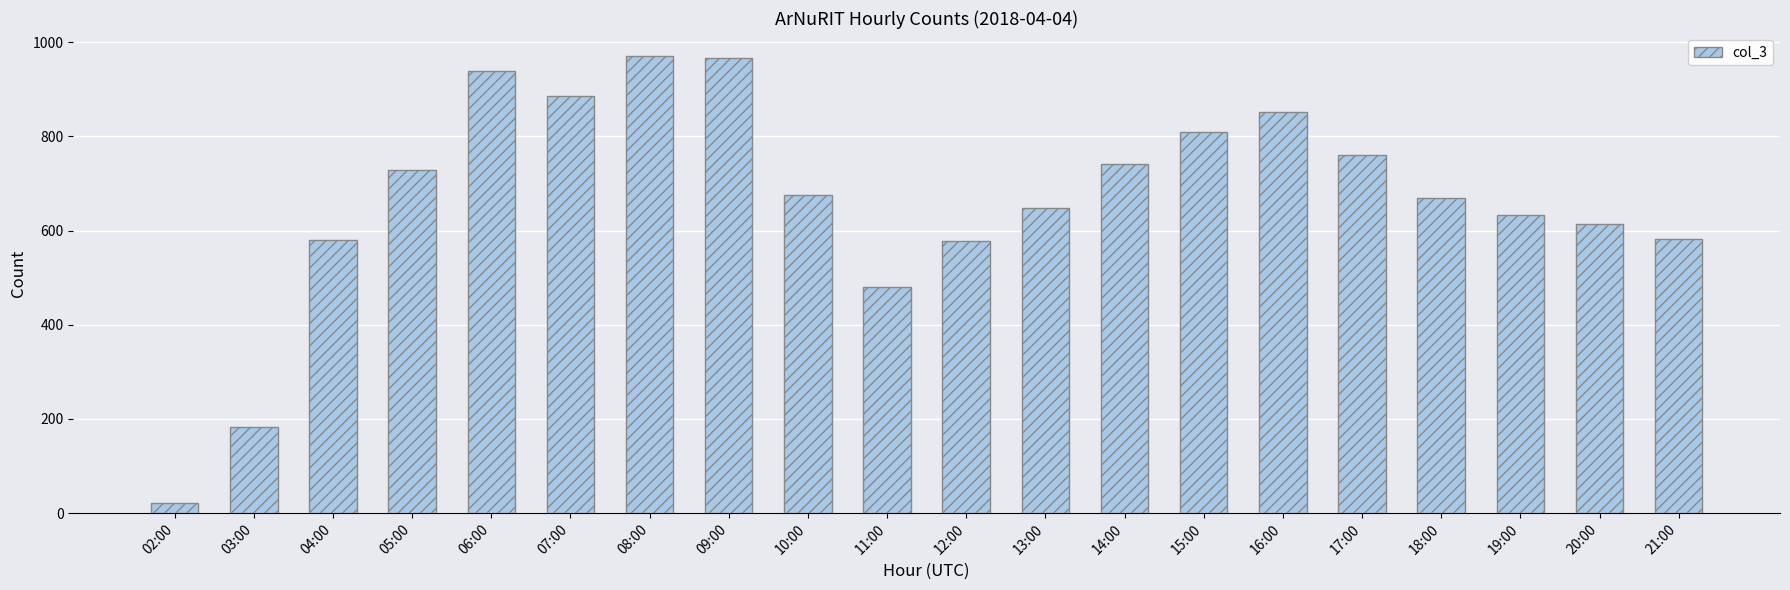

True or false: the data shows 952 at 12:00.

False